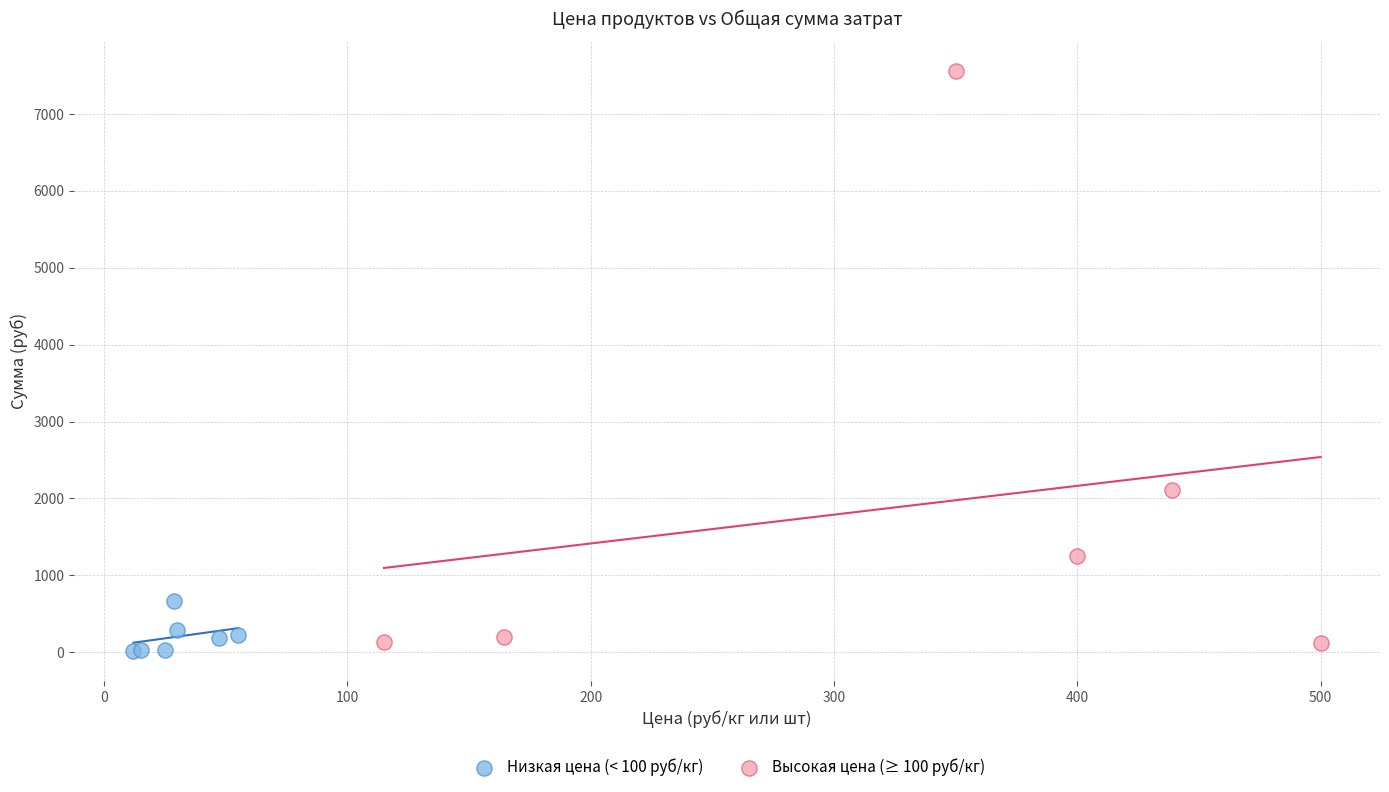

Which series contains the highest Y value?

Высокая цена (≥ 100 руб/кг)